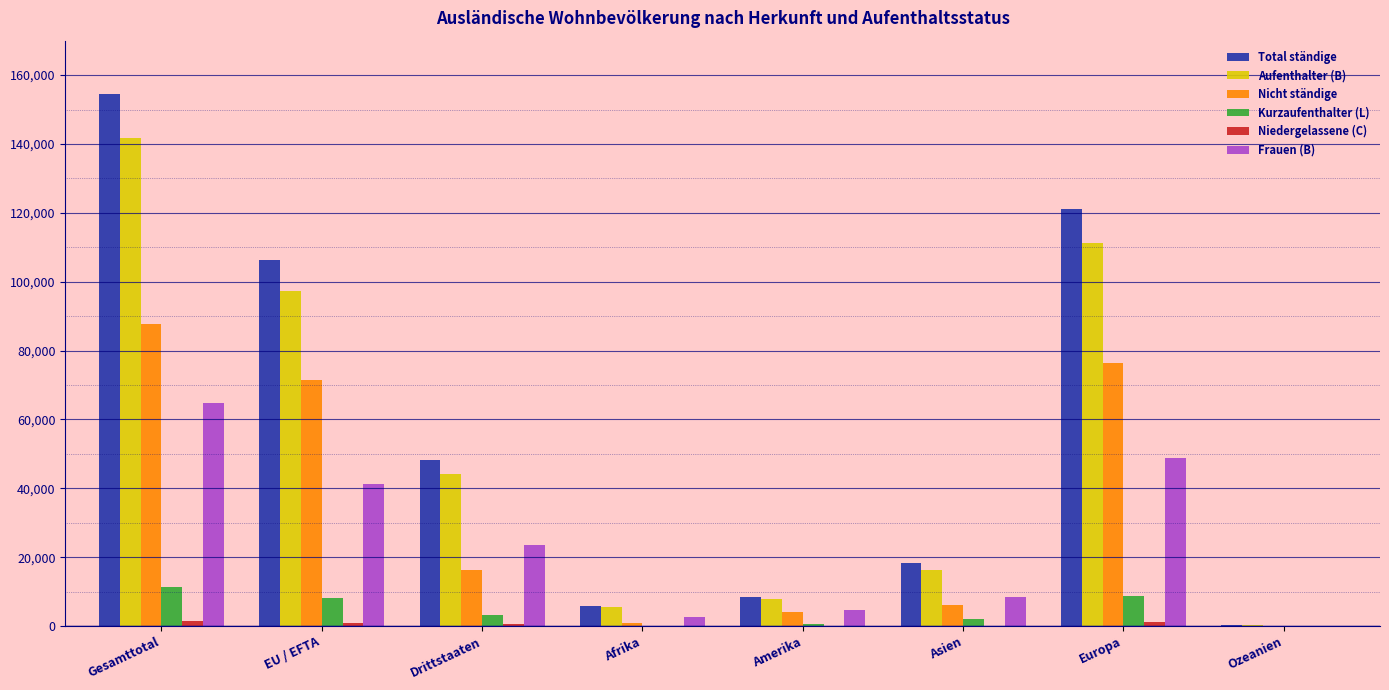

What is the total value across all series at EU / EFTA?

325511